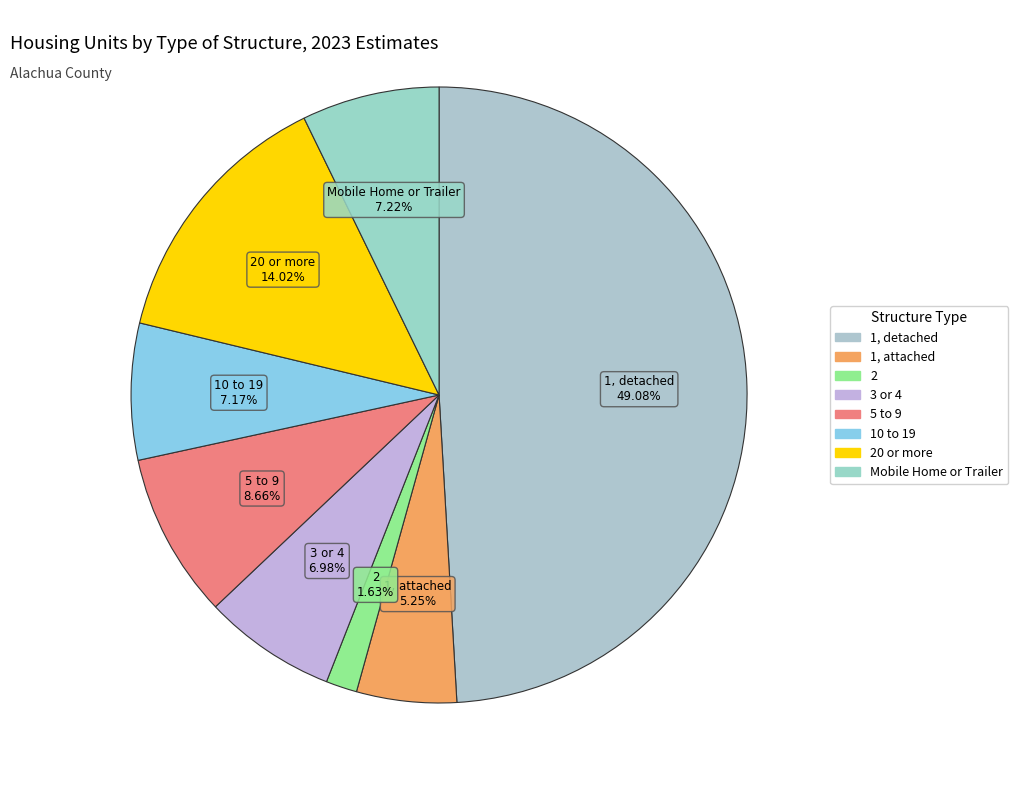

How many segments does this pie chart have?

8